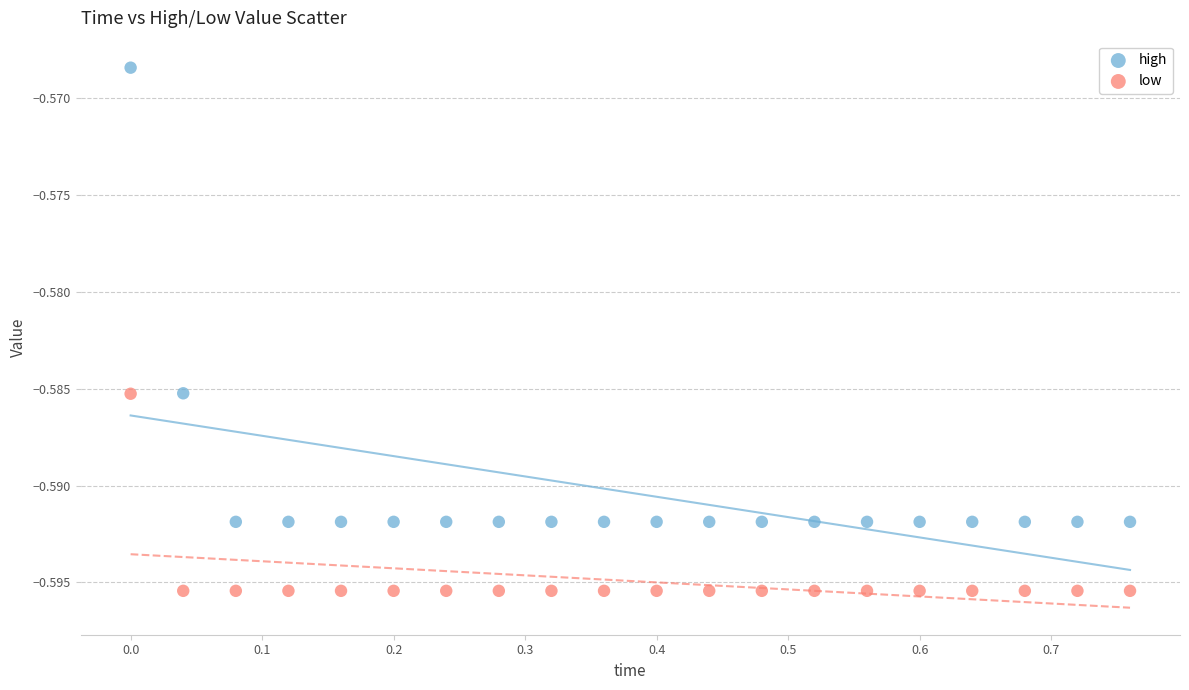

Which series reaches the minimum Y coordinate?

low